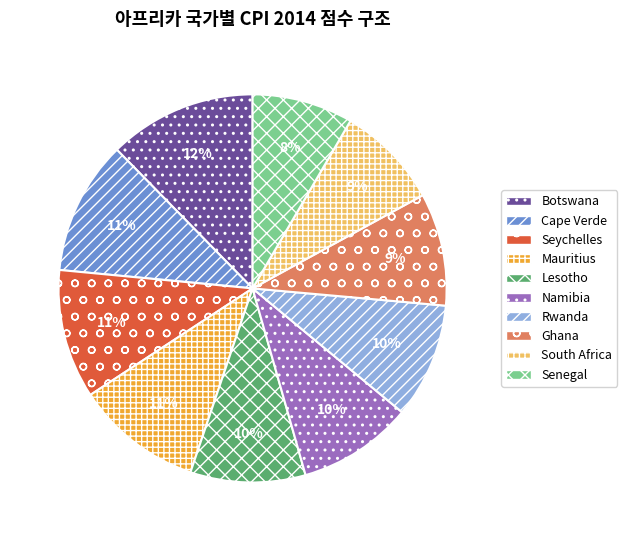

Which category has the biggest portion of the pie?

Botswana